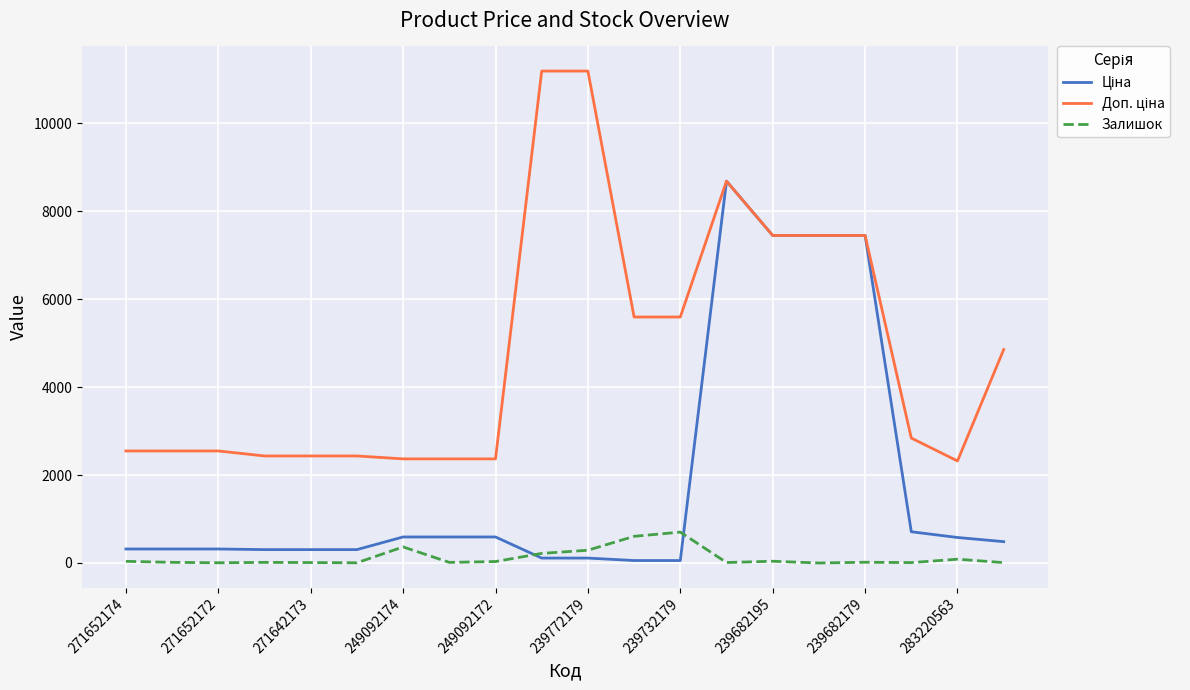

What is the greatest value displayed?

11182.0